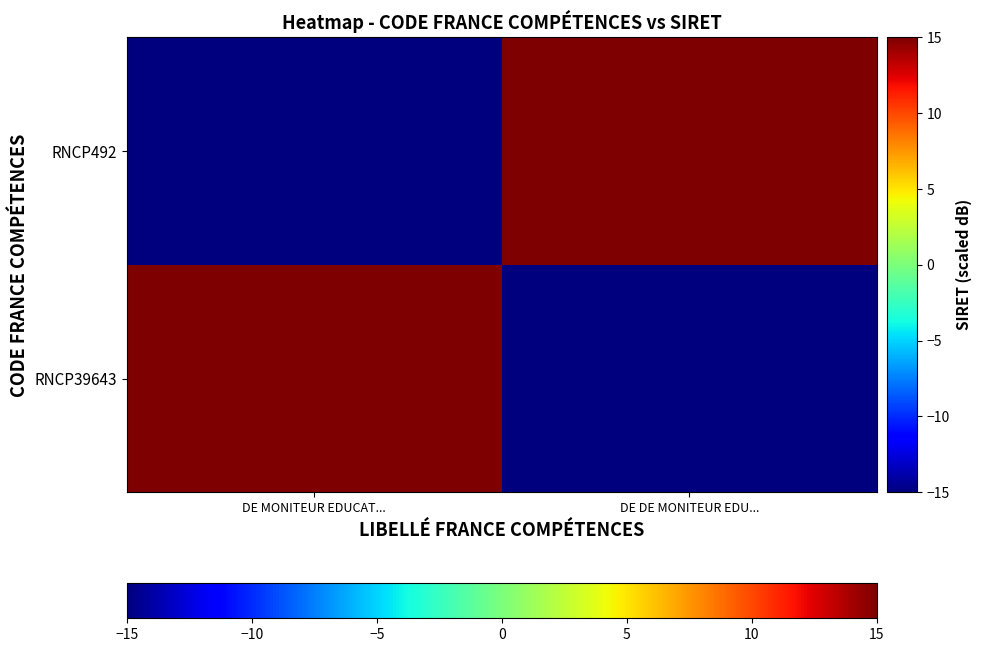

Reading left to right, extract all data points from this chart.

RNCP39643: DE MONITEUR EDUCAT...=15	DE DE MONITEUR EDU...=-15
RNCP492: DE MONITEUR EDUCAT...=-15	DE DE MONITEUR EDU...=15